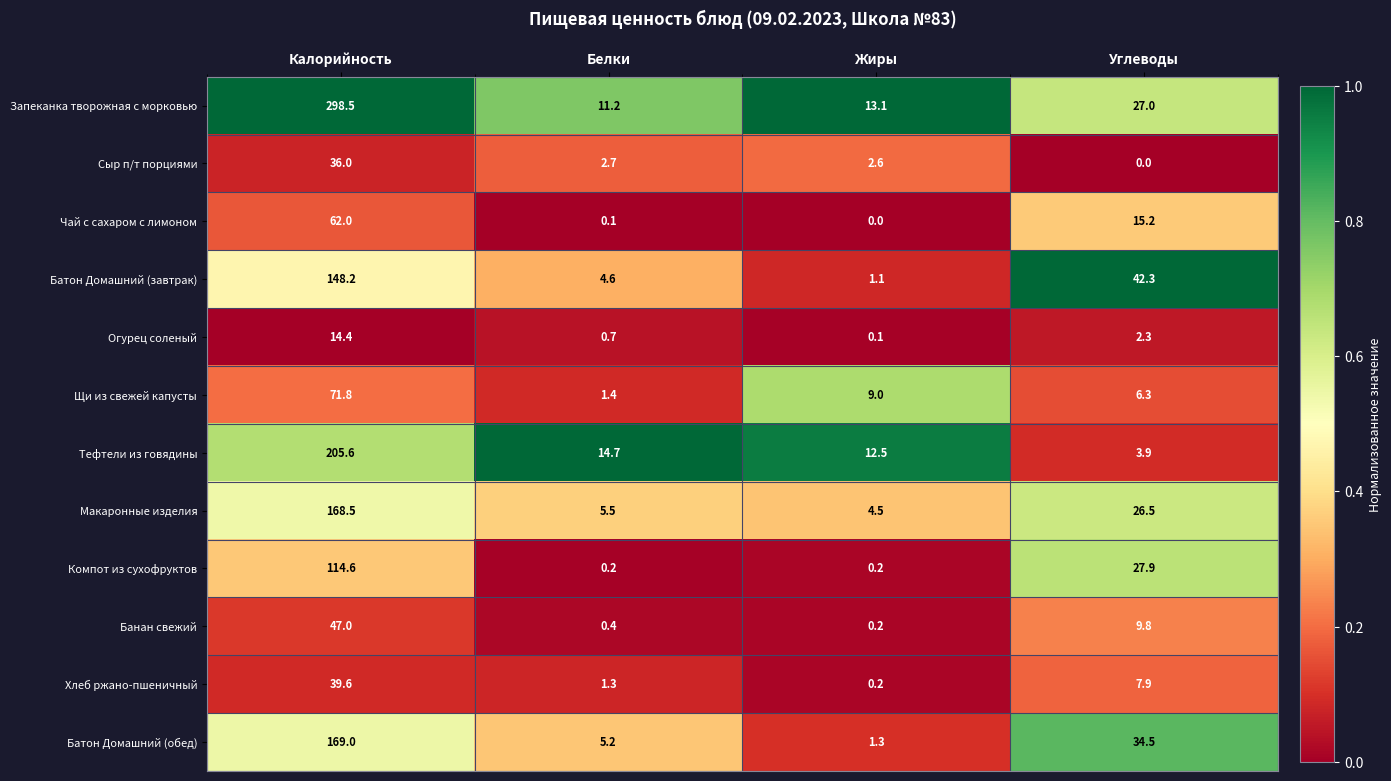

Which series changed the most between Калорийность and Белки?

Запеканка творожная с морковью